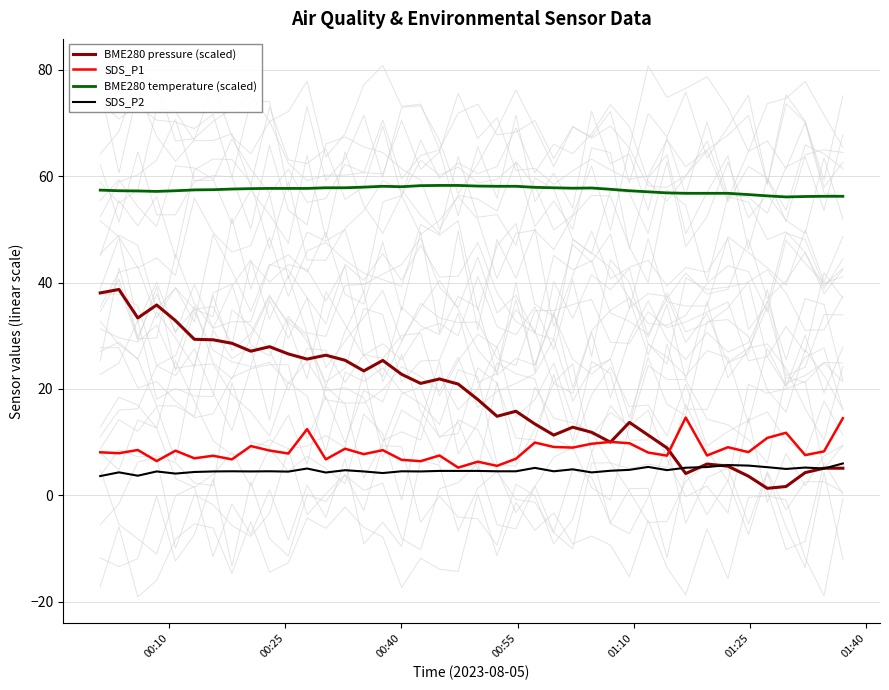

True or false: BME280 temperature (scaled) and SDS_P1 cross at least once.

False